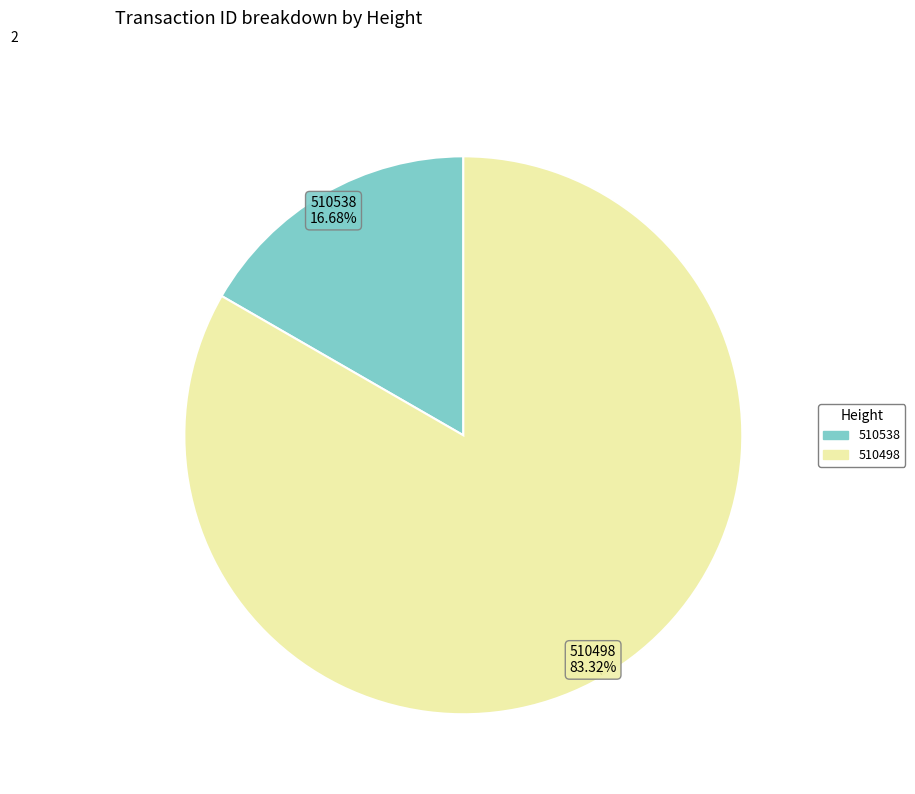

How much of the chart is everything except 510498?

16.7%